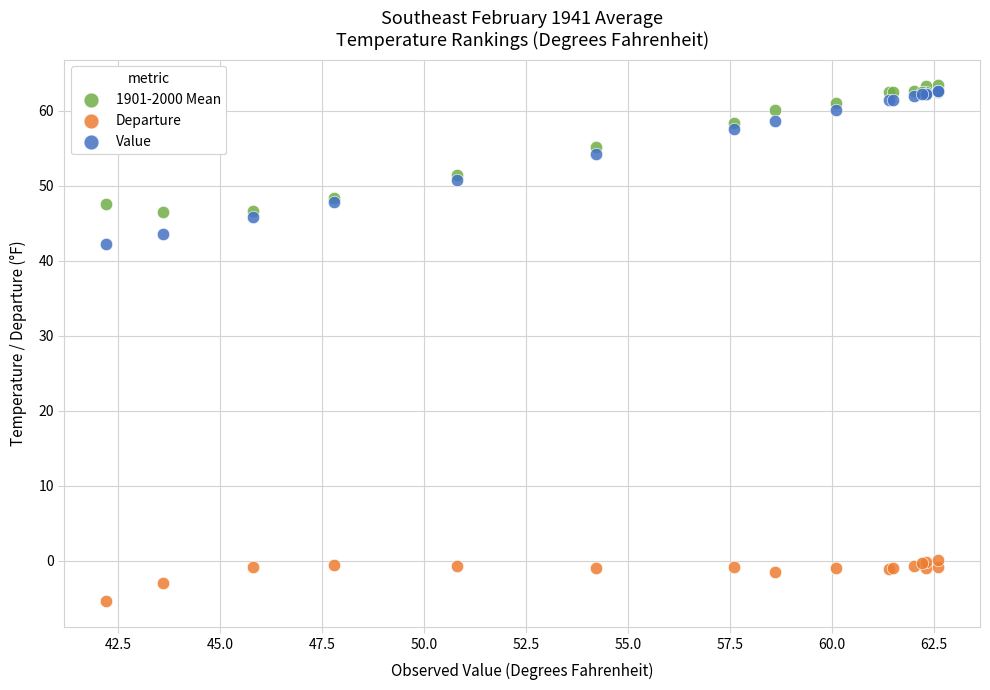

Across all series, what Y value is closest to 29?

42.2